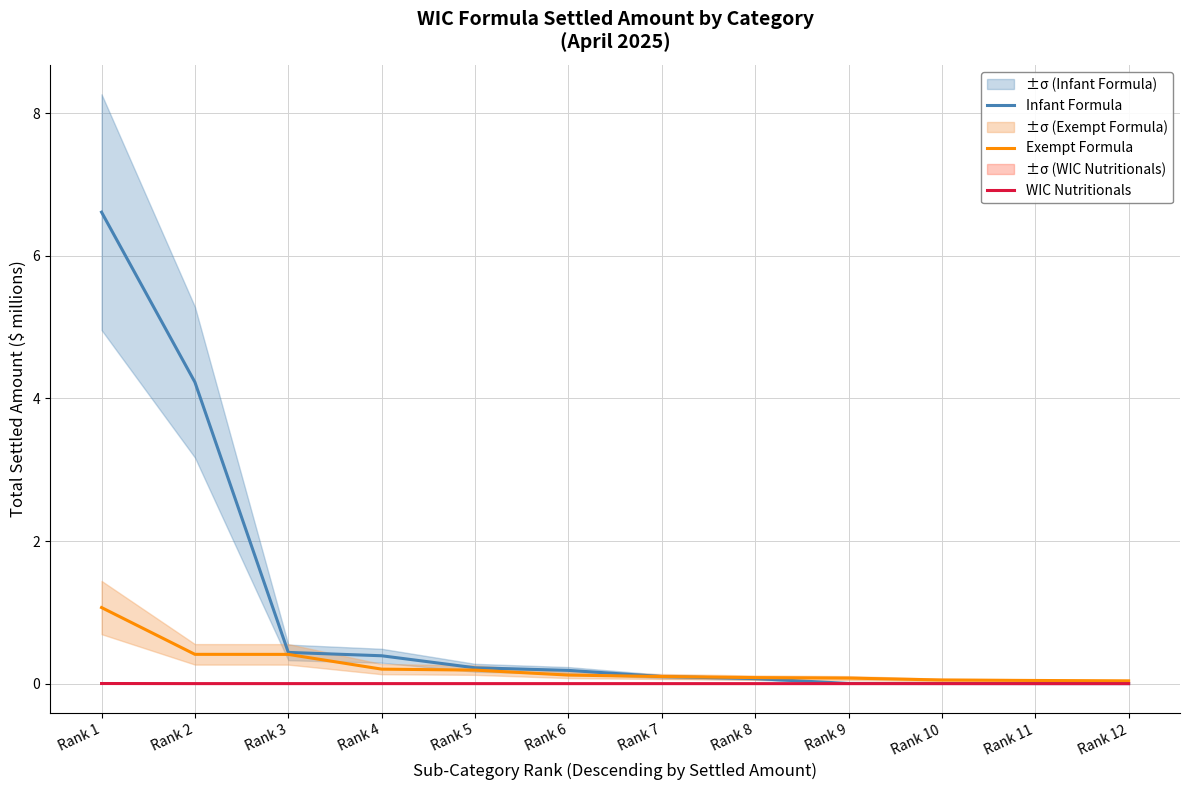

True or false: Exempt Formula has a value of 0.0 at Rank 4.

False